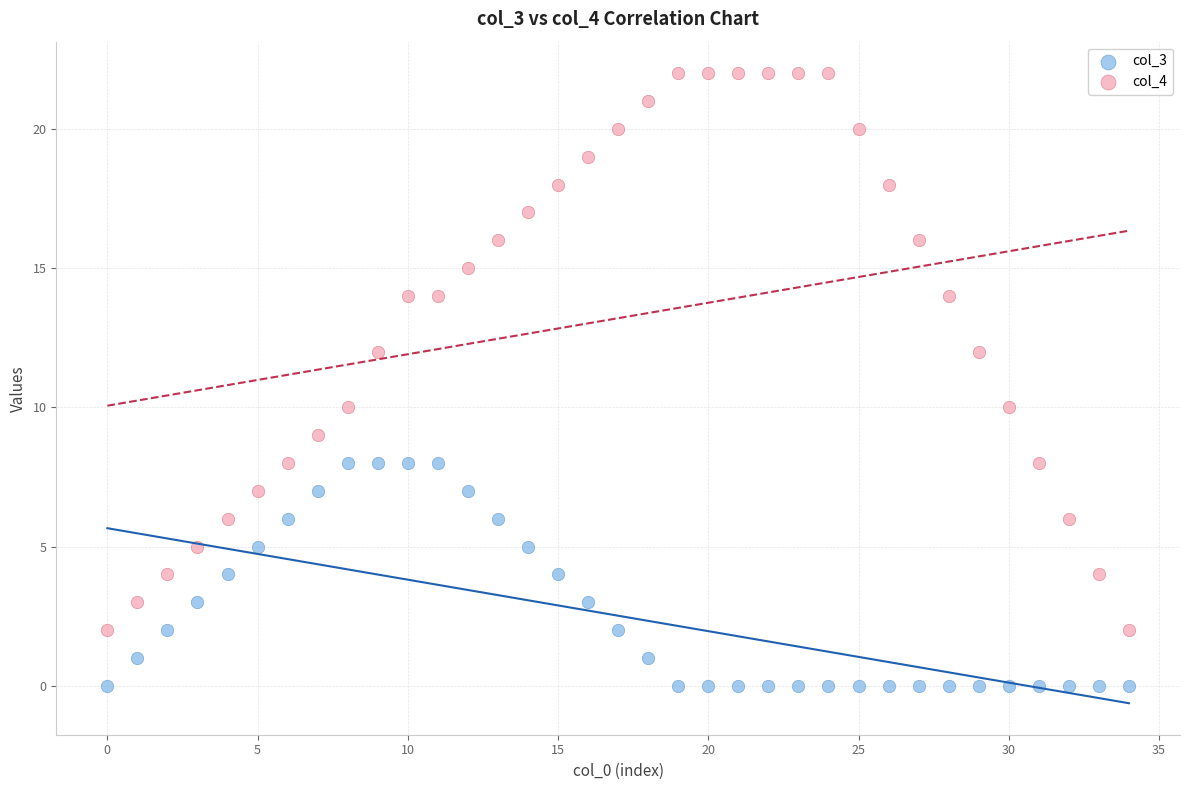

Which series reaches the minimum Y coordinate?

col_3